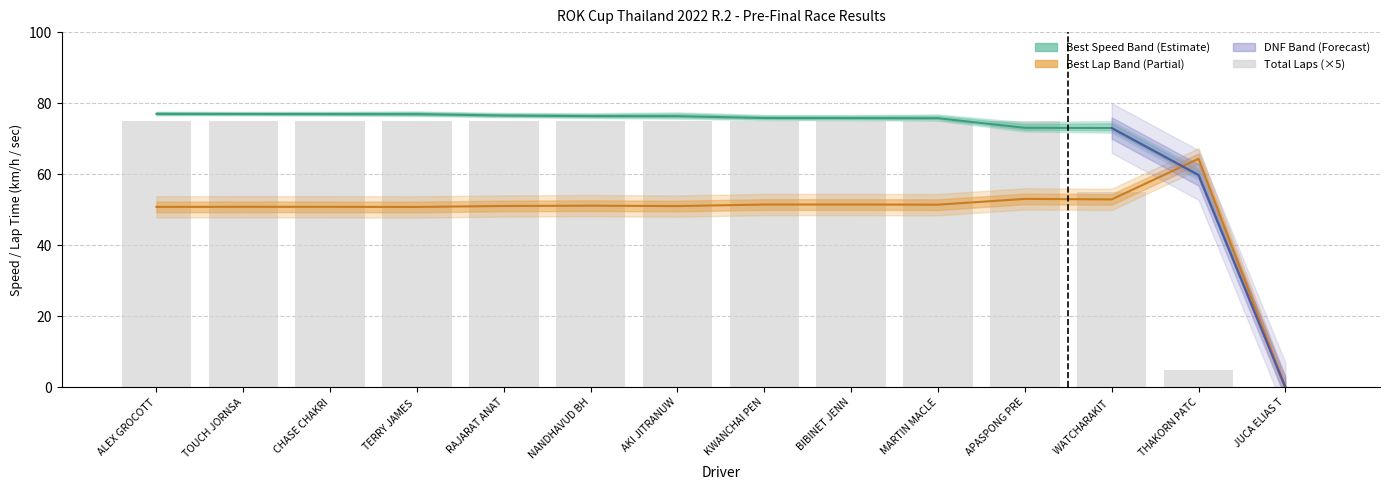

Rank the categories by value from highest to lowest.

ALEX GROCOTT, TOUCH JORNSA, CHASE CHAKRI, TERRY JAMES , RAJARAT ANAT, NANDHAVUD BH, AKI JITRANUW, KWANCHAI PEN, BIBINET JENN, MARTIN MACLE, APASPONG PRE, WATCHARAKIT , THAKORN PATC, JUCA ELIAS T